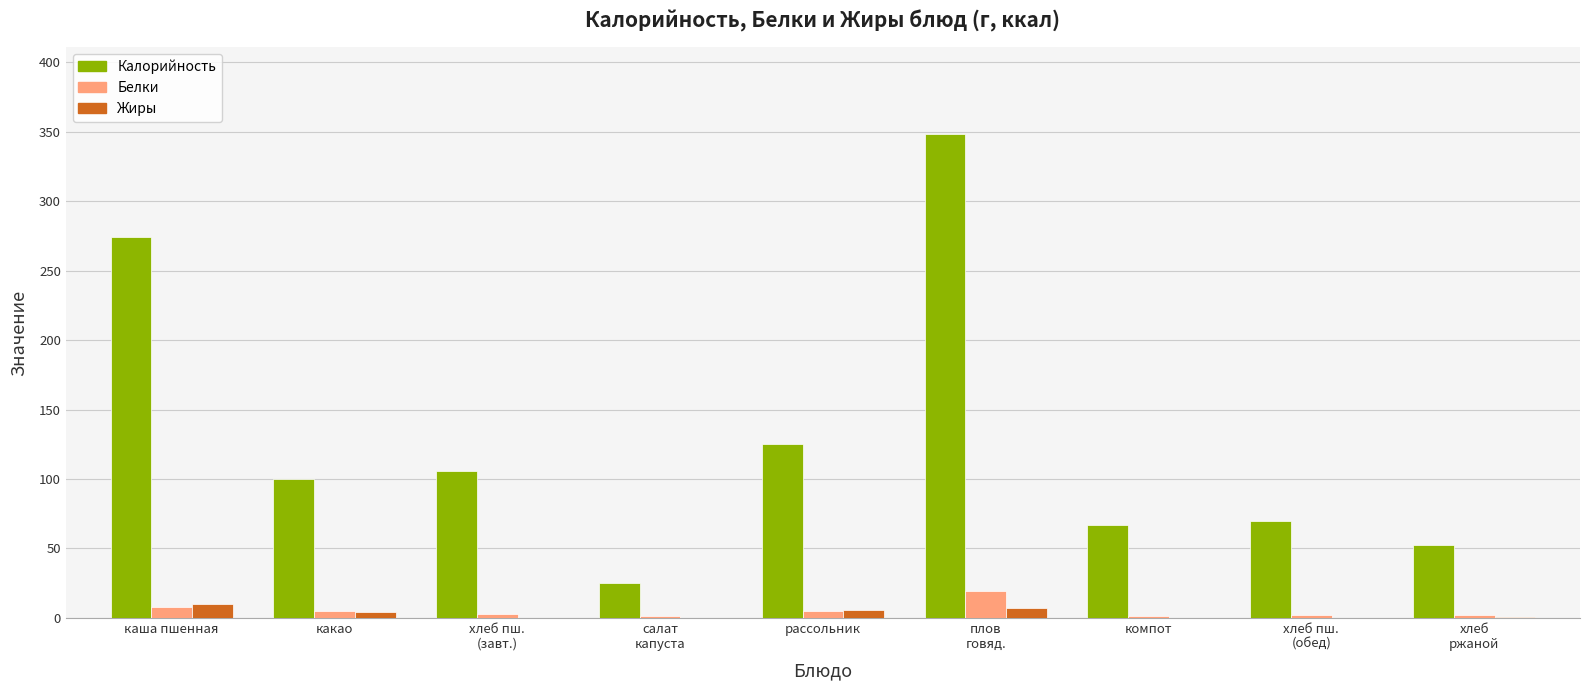

Which series has the largest total across all categories?

Калорийность